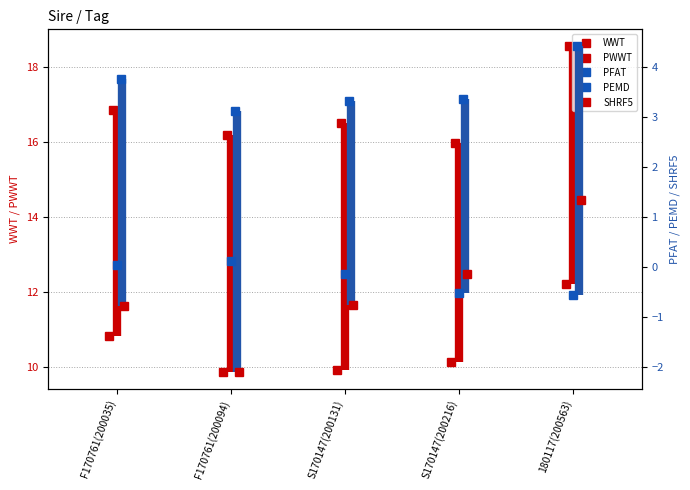

What is the label of the 3rd point from the right?

S170147(200131)